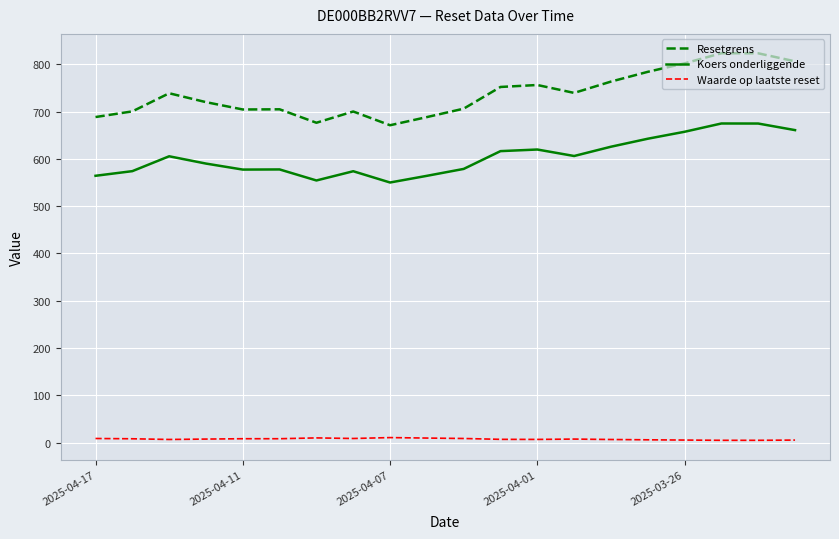

What is the sum of all Waarde op laatste reset values?

156.7